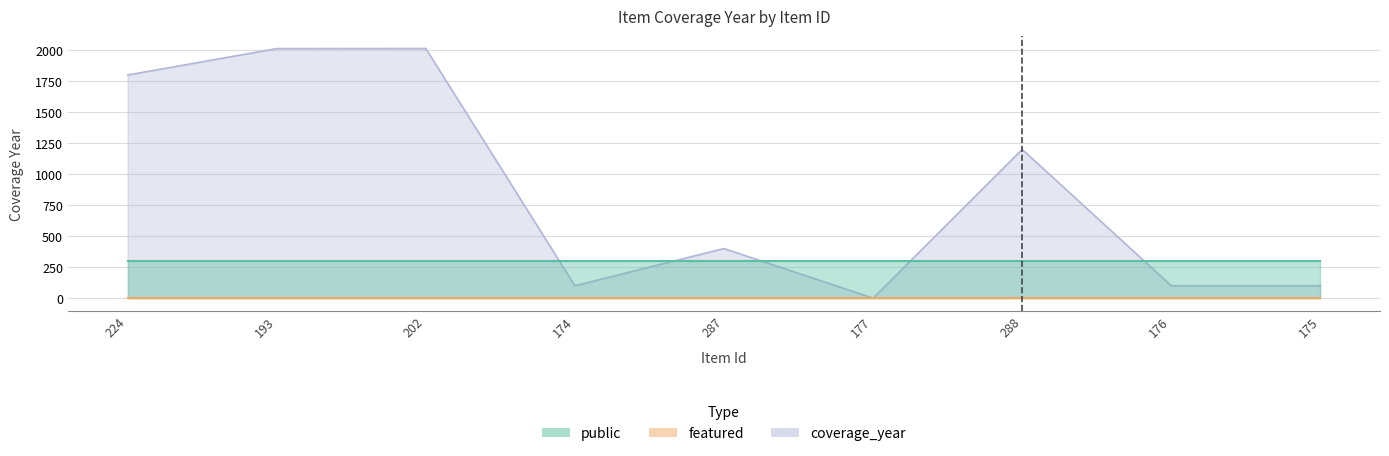

At how many categories does at least one series exceed 1035?

4